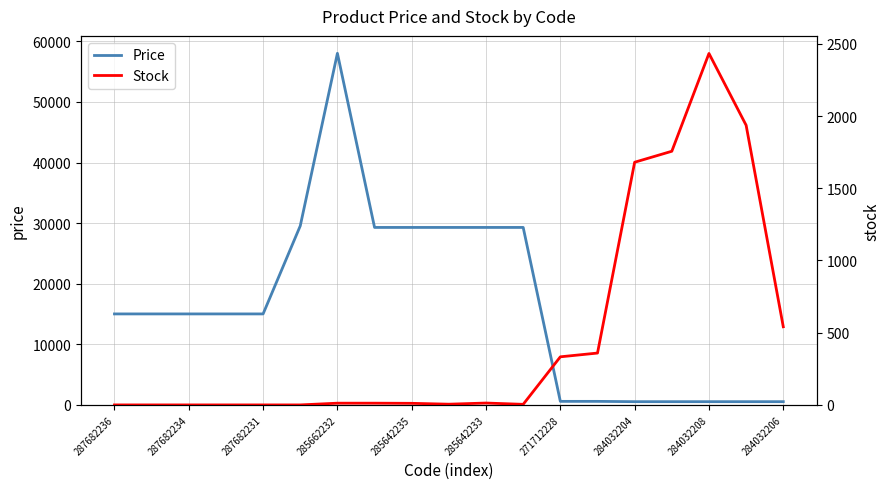

At how many categories does at least one series exceed 32378?

1